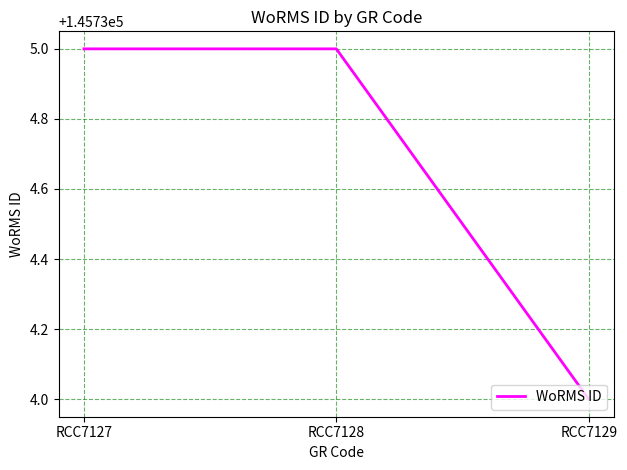

What is the difference between the second highest and minimum values?

1